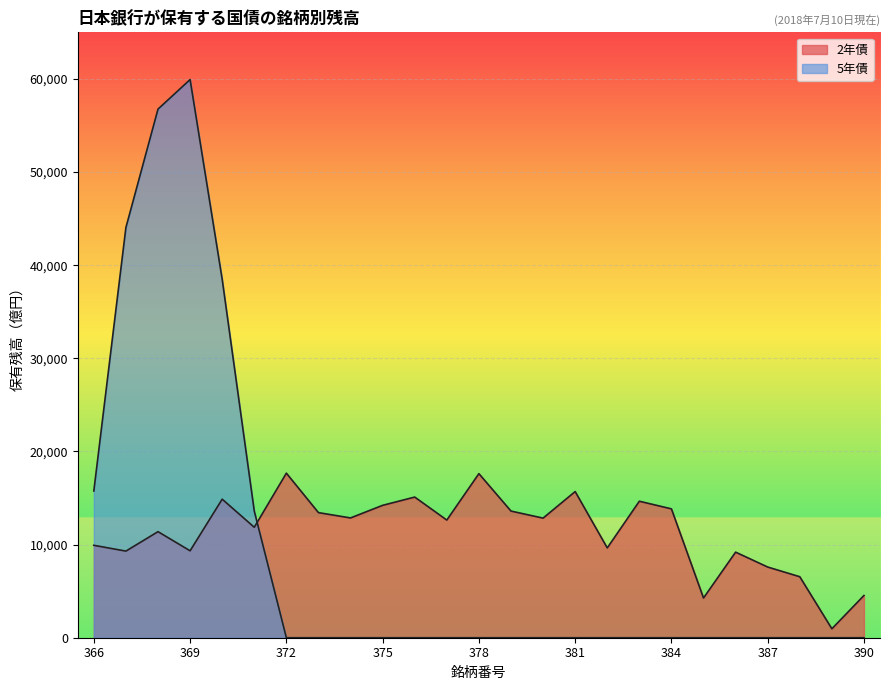

What value does the 2年債 series have at 385, to the nearest 50?

4250